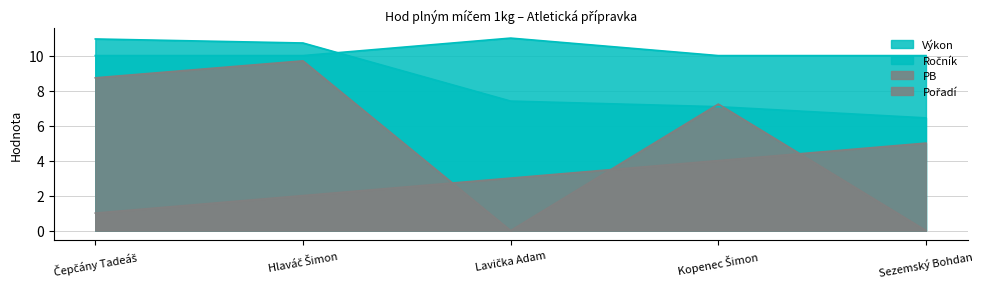

What is the maximum value for PB?

9.7